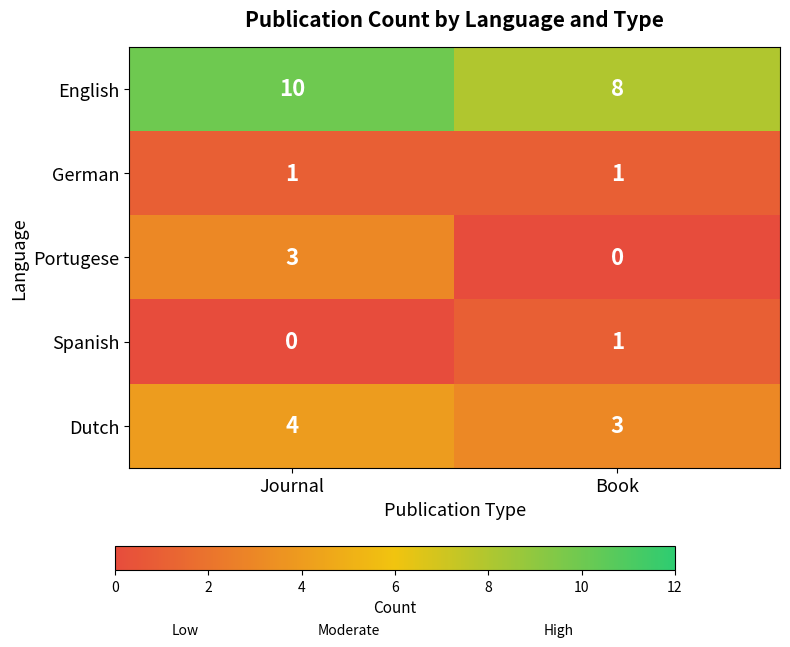

What is the difference between the highest and lowest values at Journal?

10